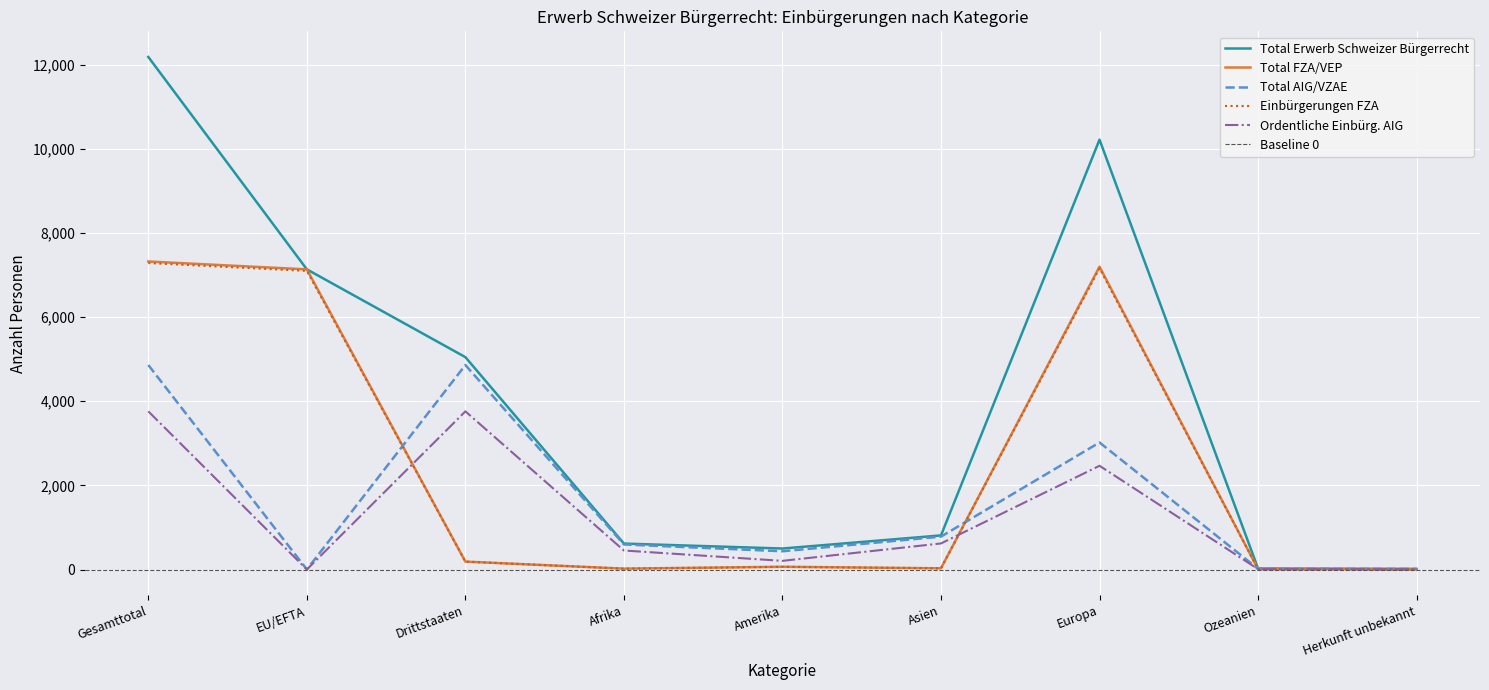

What is the highest value of the Total AIG/VZAE series?

4862